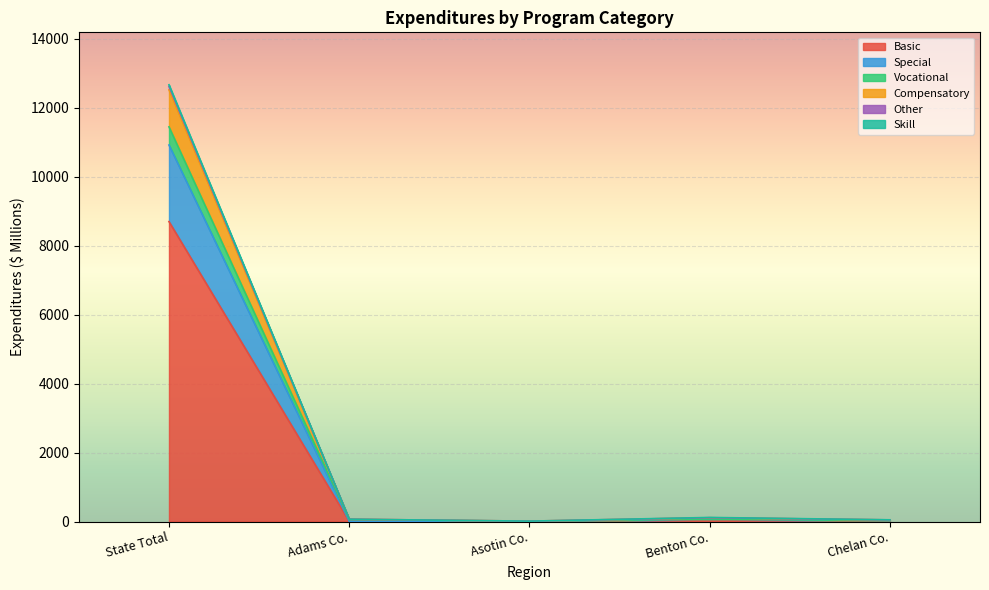

Which has a higher value, Adams Co. or State Total?

State Total